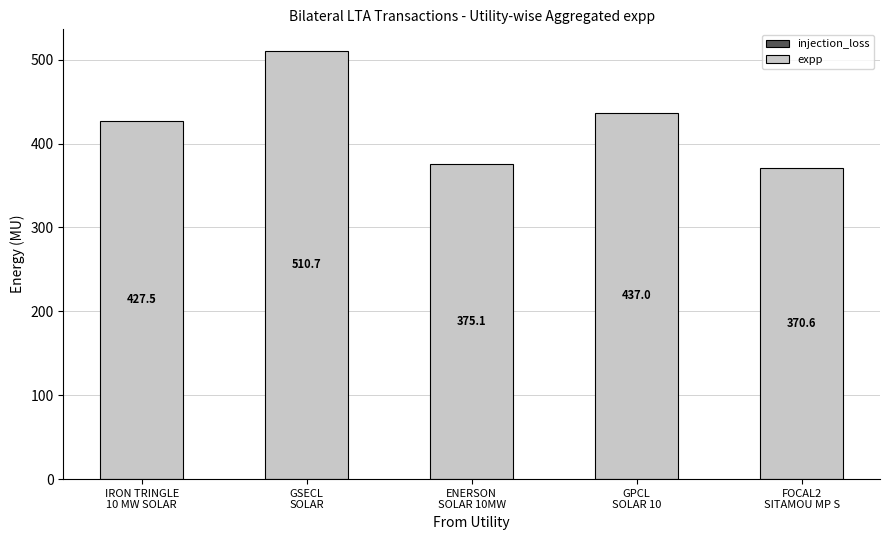

What is the difference between the maximum and minimum values?

140.1